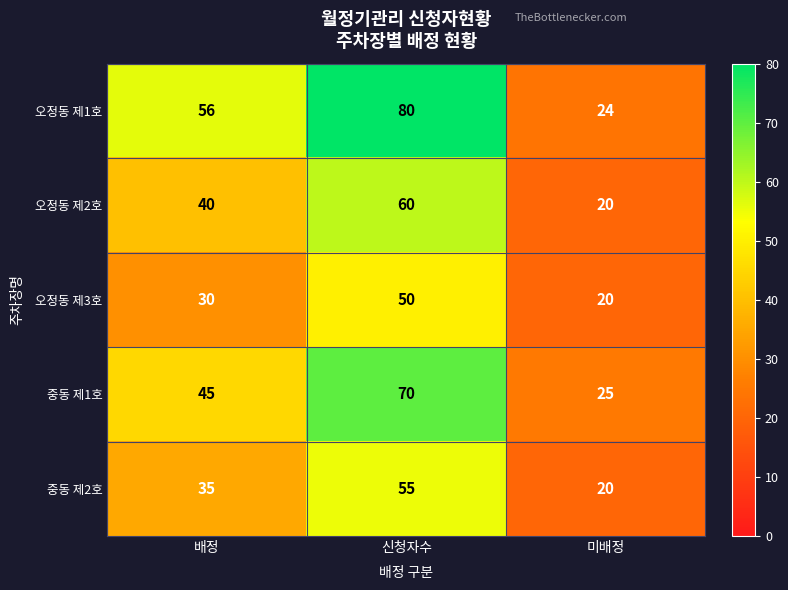

What is the smallest value displayed?

20